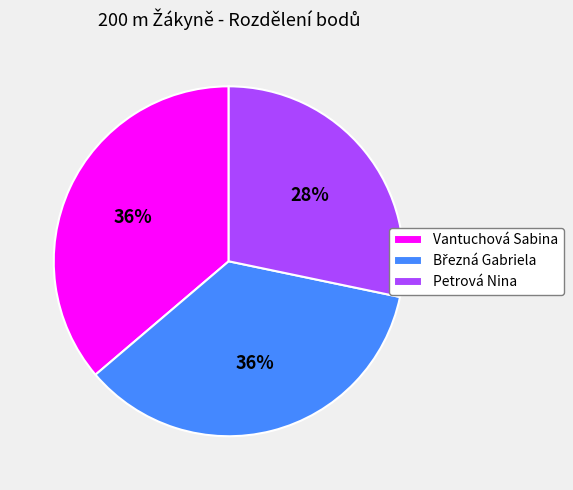

What is the ratio of the value at Petrová Nina to the value at Vantuchová Sabina?

0.8